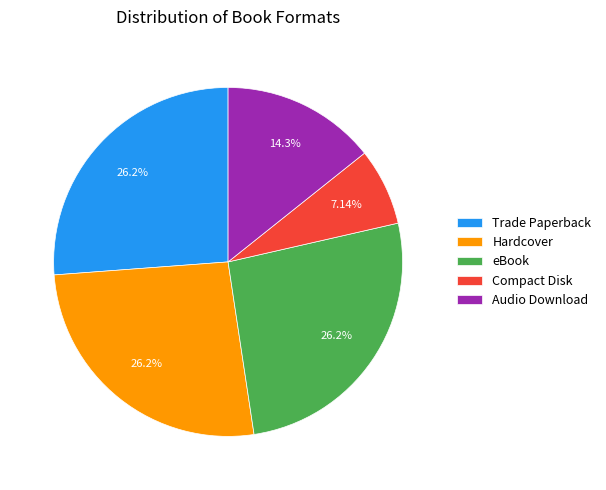

Which has a higher value, Audio Download or Hardcover?

Hardcover